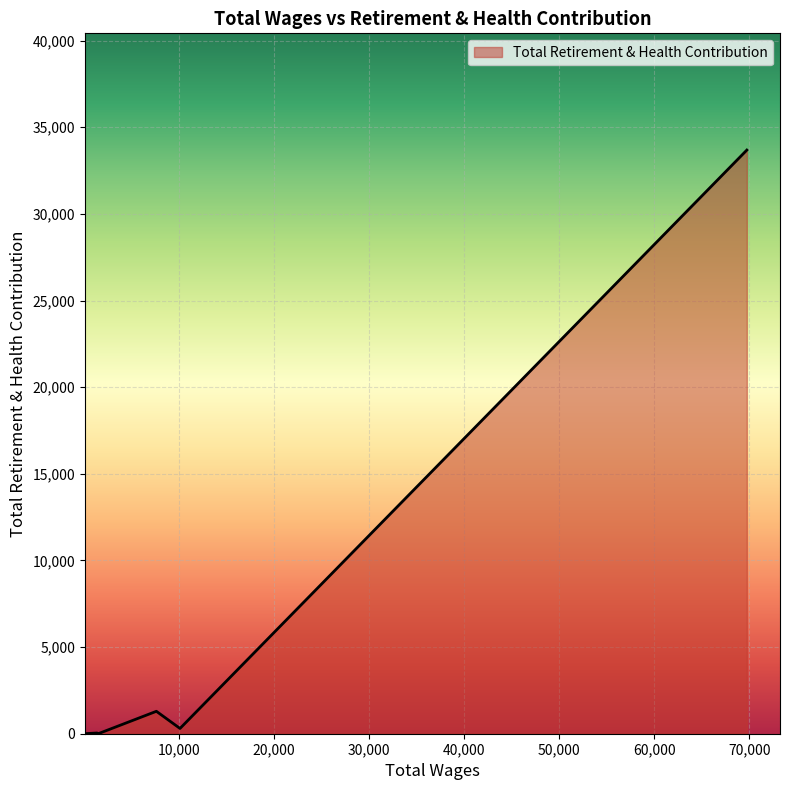

True or false: the data has more than 0 interior local peaks.

True